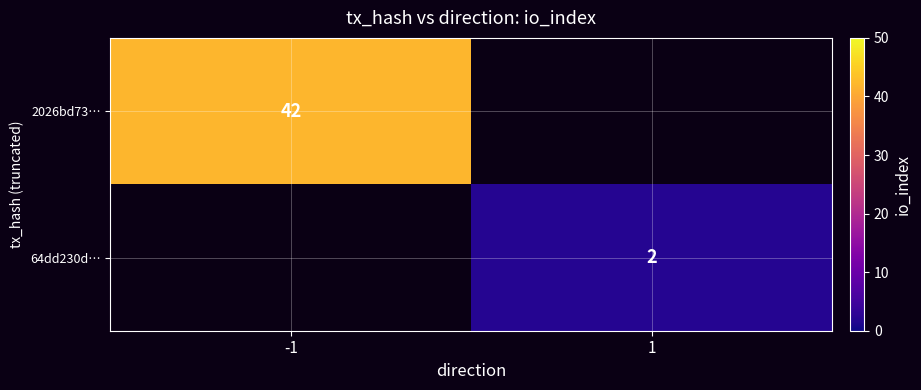

Count the number of data series in this chart.

2